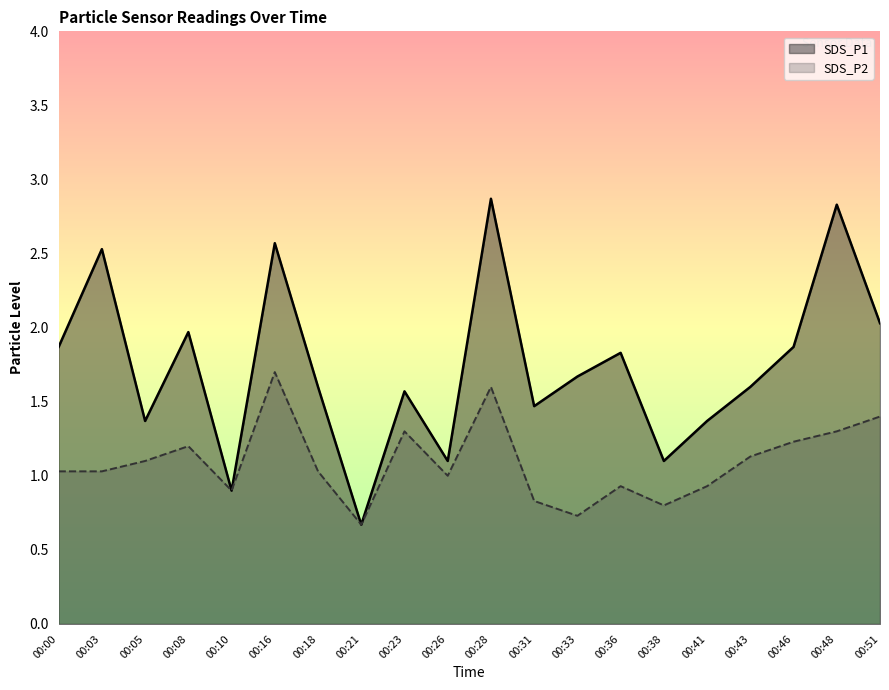

What are all the series names shown in the legend?

SDS_P1, SDS_P2